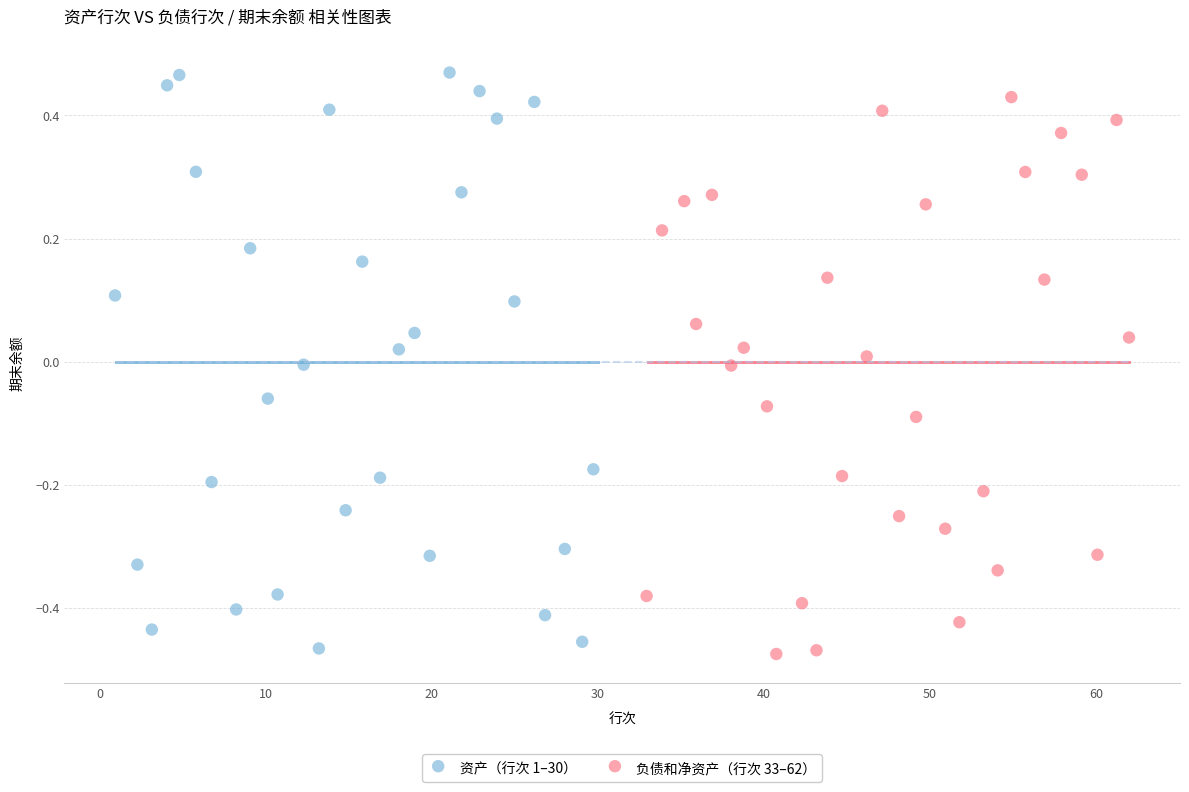

What are all the series names shown in the legend?

资产（行次 1–30）, 负债和净资产（行次 33–62）